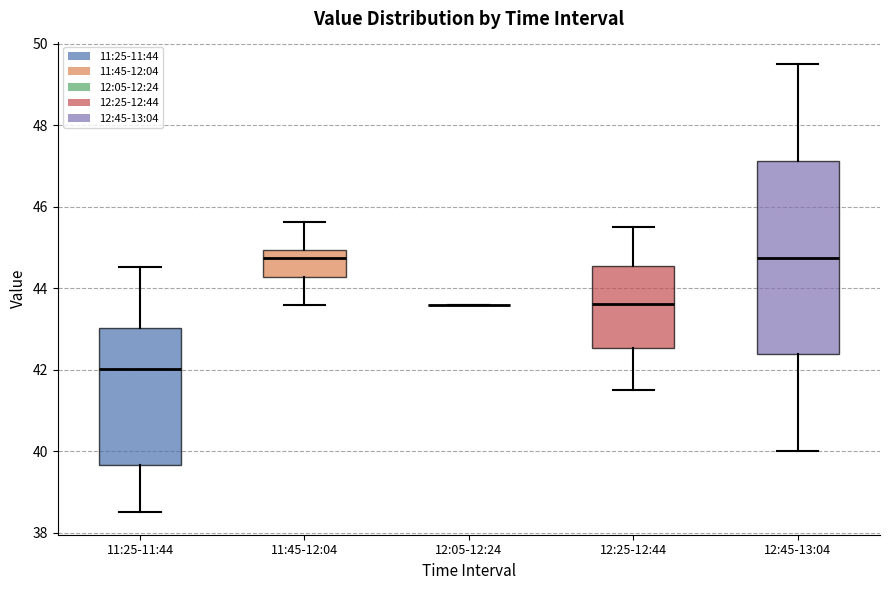

Reading left to right, transcribe this box plot: for each box, give where its median line is, the range the box spans, and where its two whiskers end, as read against the y-axis. The values are not printed on the chart, so give them approximately, as read against the axis.

11:25-11:44: median 42.0, box 39.6 to 43.0, whiskers 38.6 to 44.6
11:45-12:04: median 44.8, box 44.2 to 45.0, whiskers 43.6 to 45.6
12:05-12:24: box collapsed to a line at 43.6, whiskers 43.6 to 43.6
12:25-12:44: median 43.6, box 42.6 to 44.6, whiskers 41.6 to 45.6
12:45-13:04: median 44.8, box 42.4 to 47.2, whiskers 40.0 to 49.6